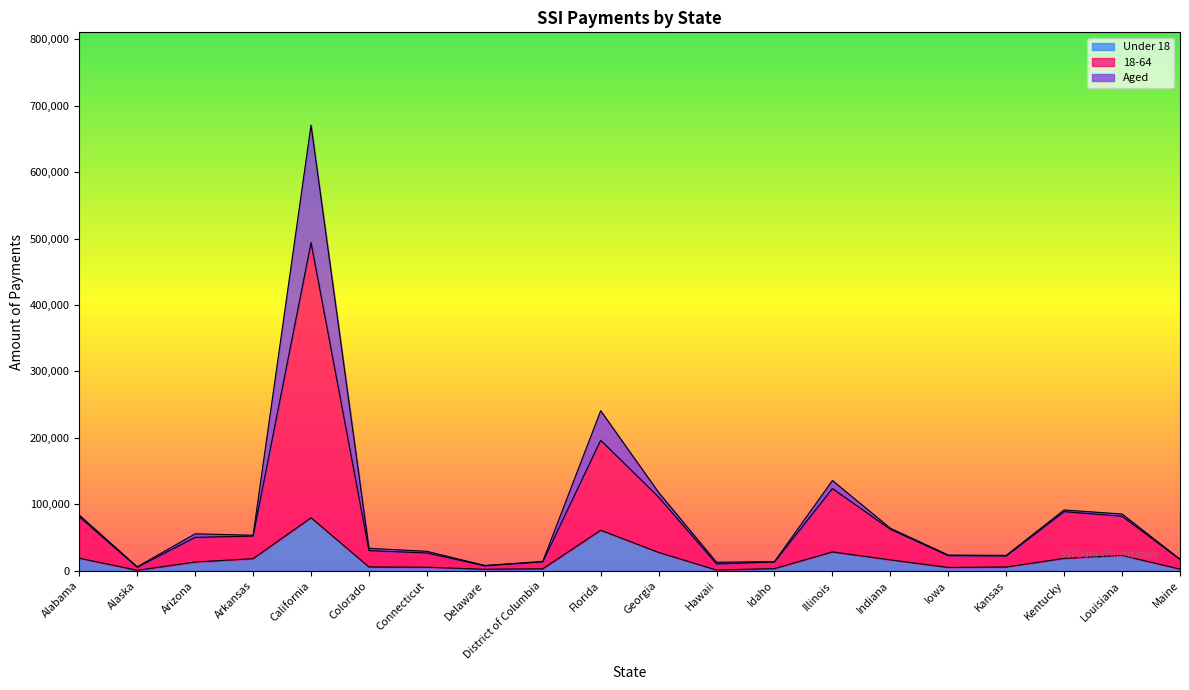

The value of Blind and disabled at Illinois is 123727. True or false?

True